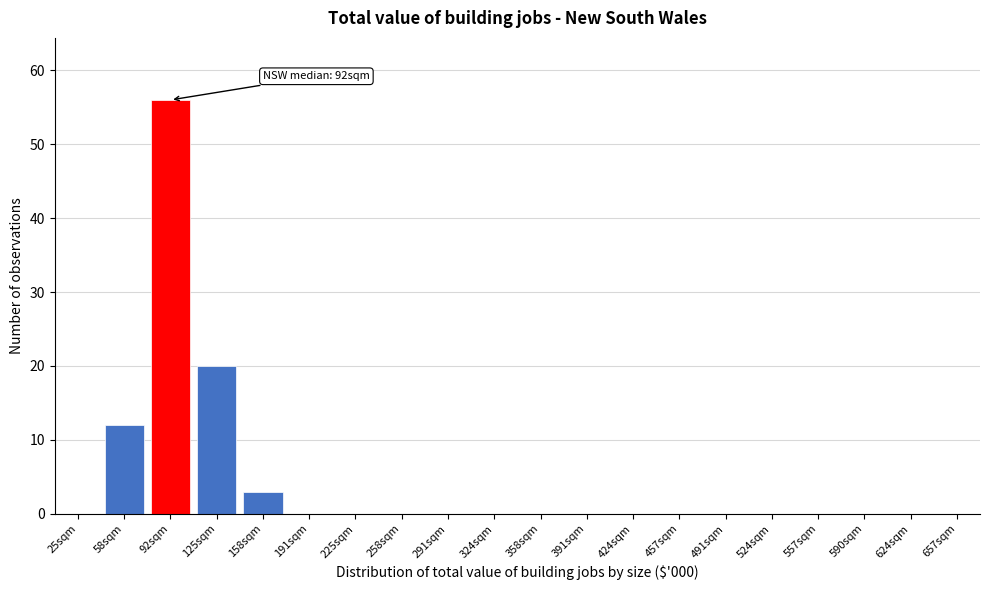

Reading right to left, extract all data points from this chart.

657sqm=0	624sqm=0	590sqm=0	557sqm=0	524sqm=0	491sqm=0	457sqm=0	424sqm=0	391sqm=0	358sqm=0	324sqm=0	291sqm=0	258sqm=0	225sqm=0	191sqm=0	158sqm=3	125sqm=20	92sqm=56	58sqm=12	25sqm=0